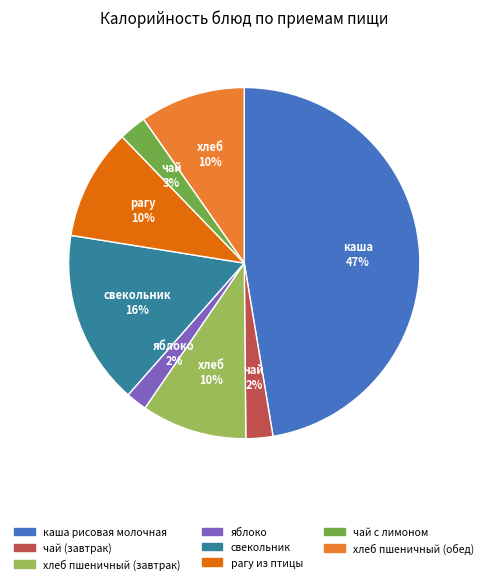

The чай с лимоном slice represents 3% of the pie. True or false?

True